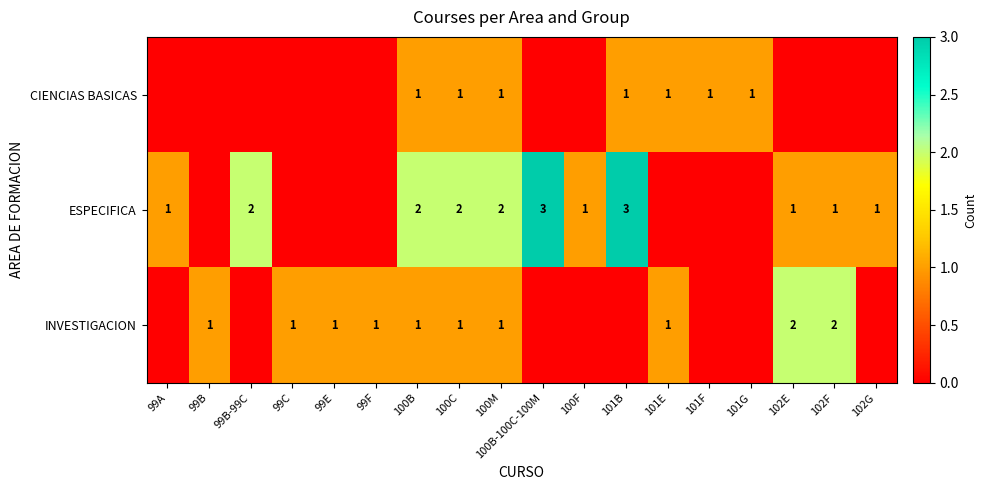

The ESPECIFICA series shows 2 at 99A. True or false?

False